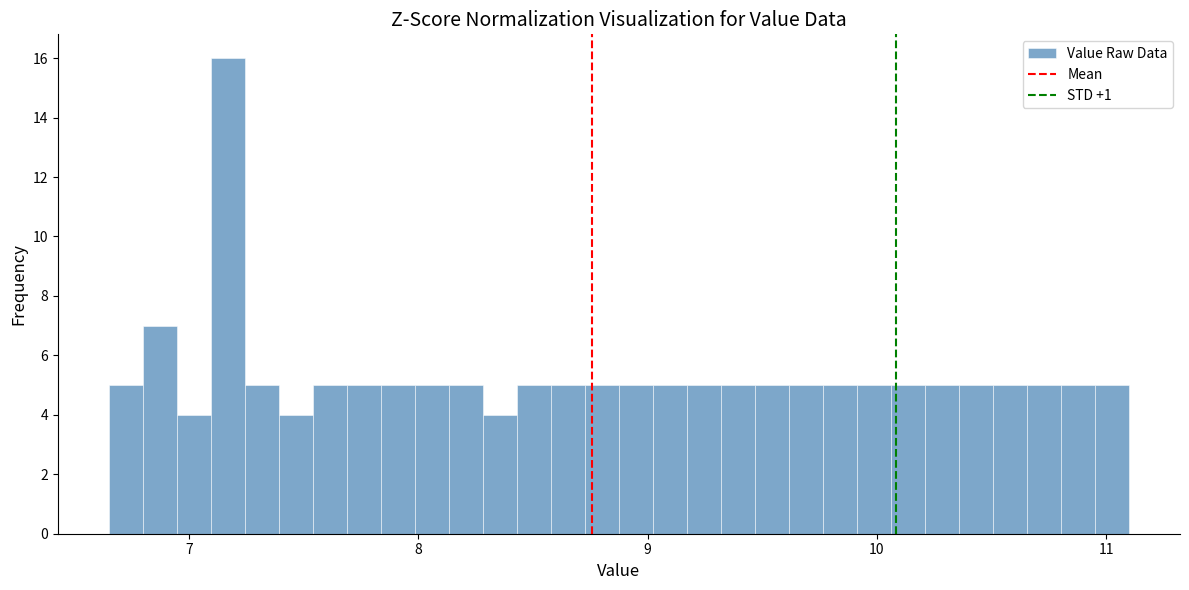

Read against the x-axis, roughly where is the centre of the tallest bar?

7.2